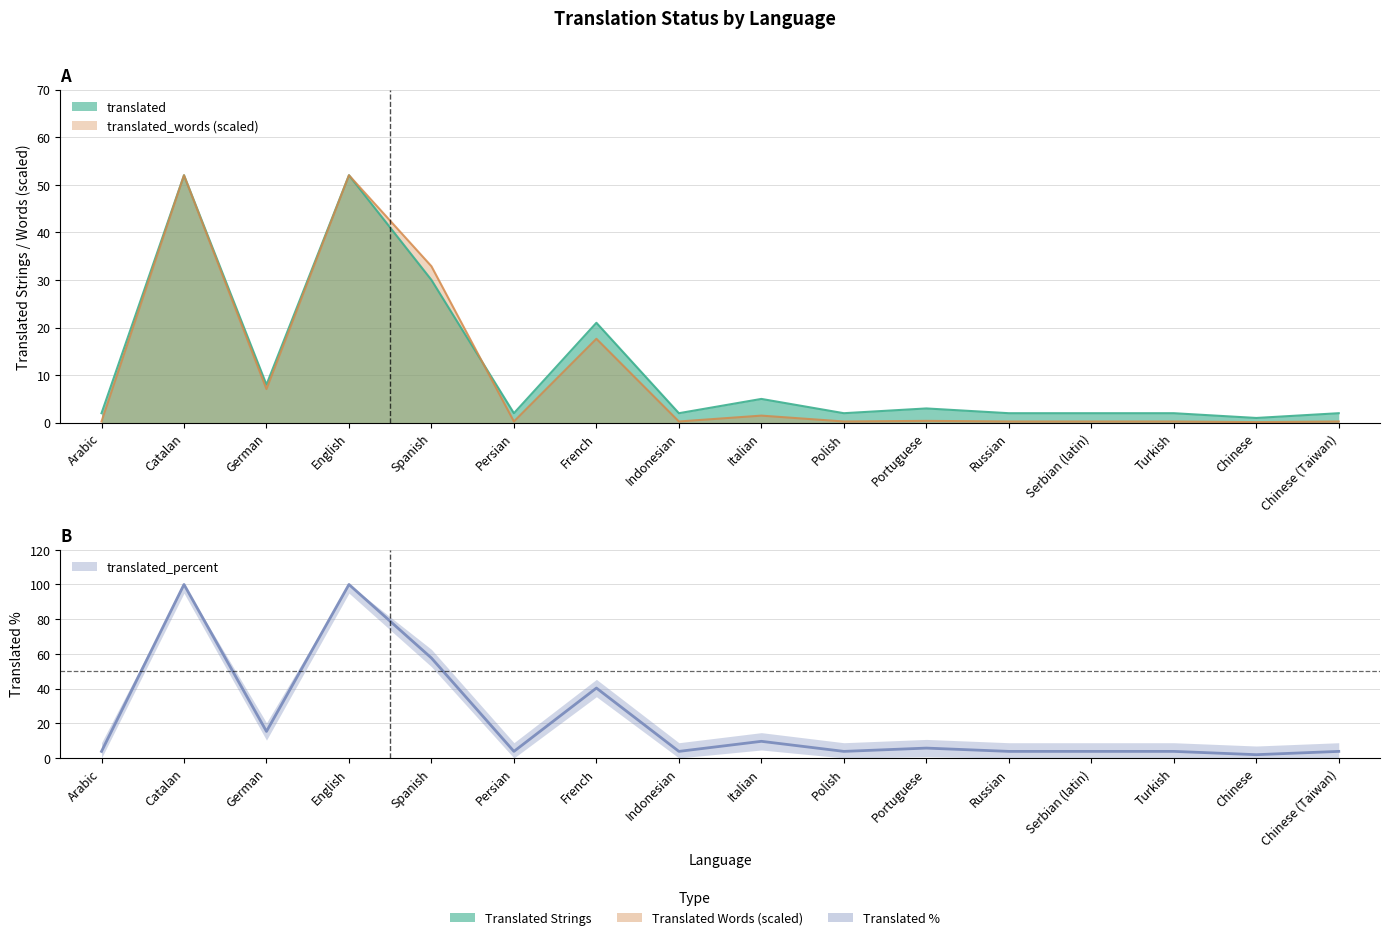

Which series ends up on top after the final intersection of translated_words and translated?

translated